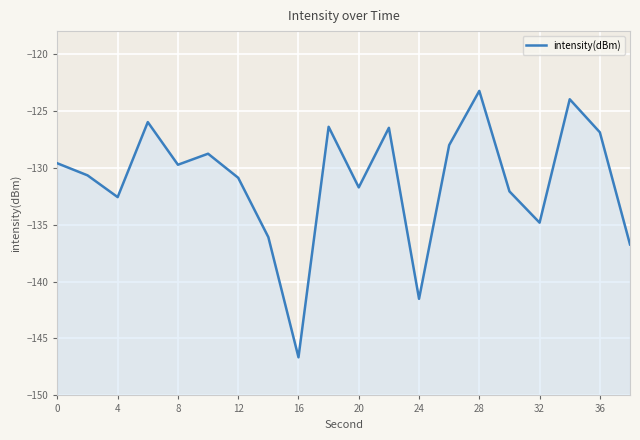

How many lines are shown in the chart?

1